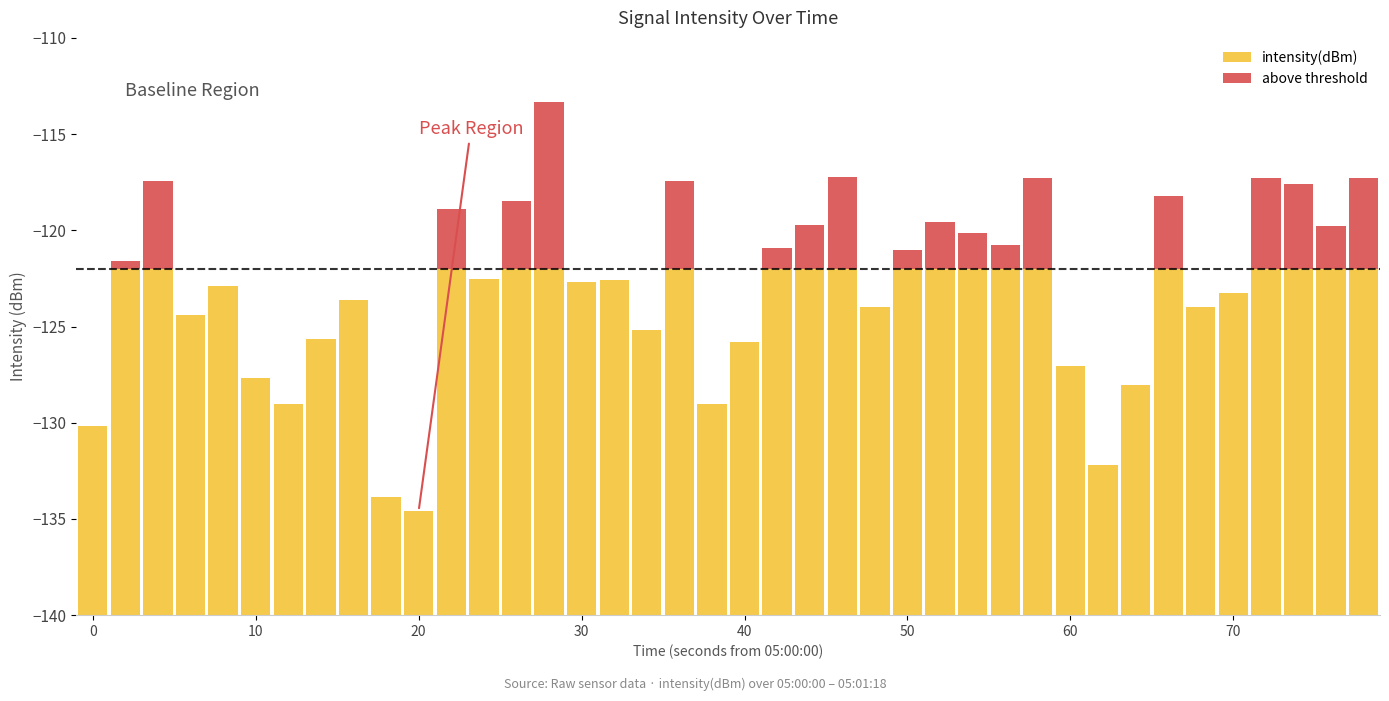

Is the value of intensity(dBm) at 32 greater than the value of above threshold at 33?

Yes